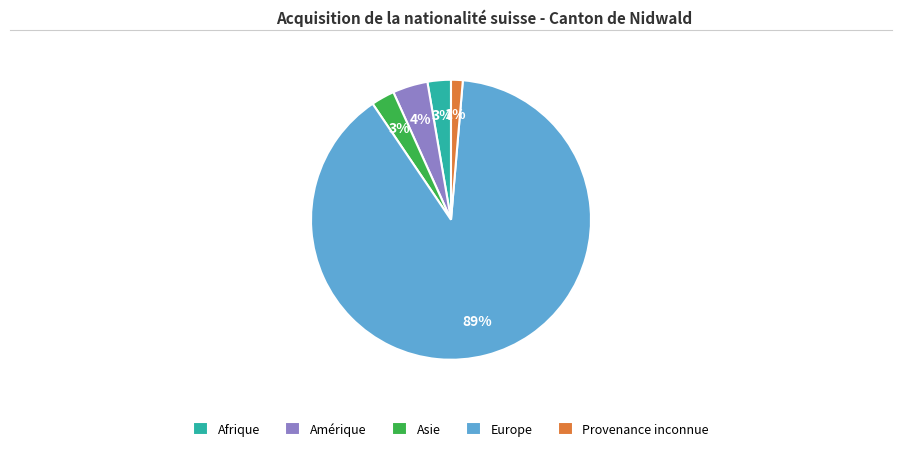

Do Europe and Asie together represent more than half of the pie?

Yes